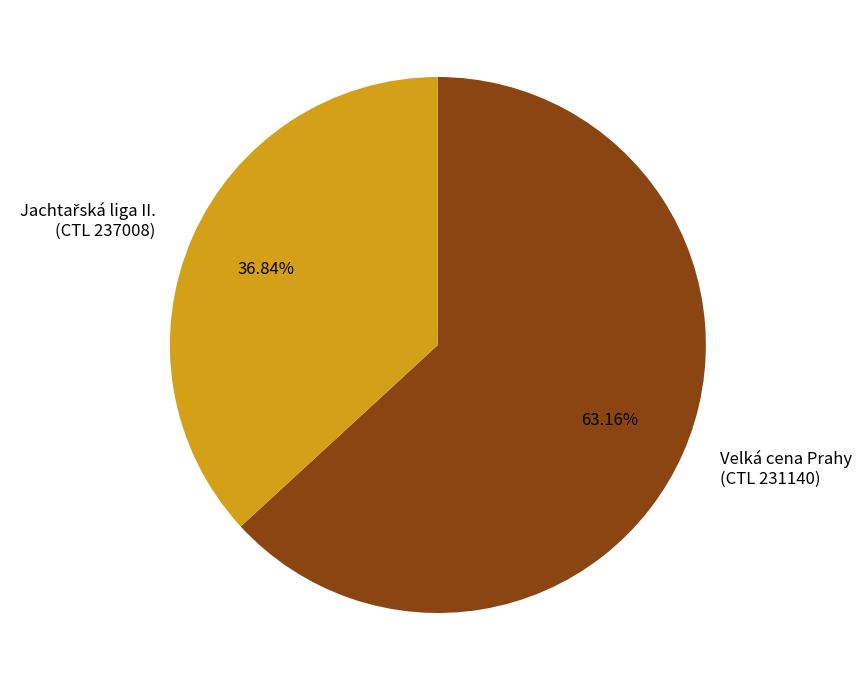

Which slice represents more than half of the pie?

Velká cena Prahy (CTL 231140)